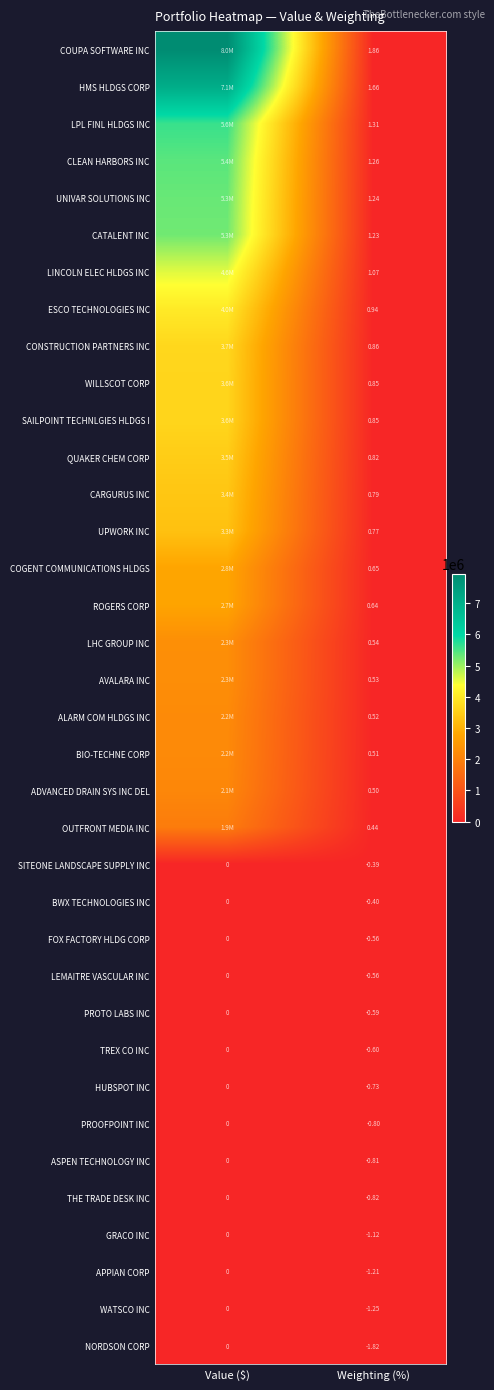

At which label does GRACO INC reach its minimum?

Weighting (%)